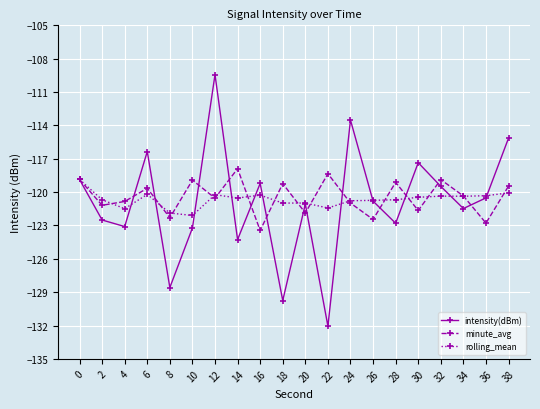

Where is the first local maximum for minute_avg?

6